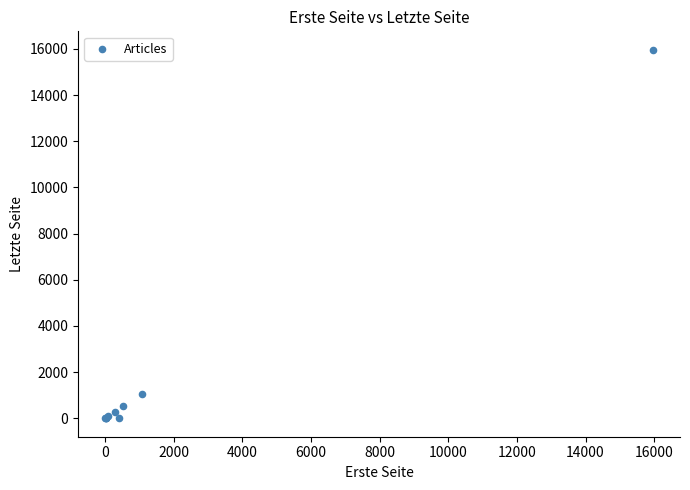

What Y value in the scatter plot is closest to 7981?

1069